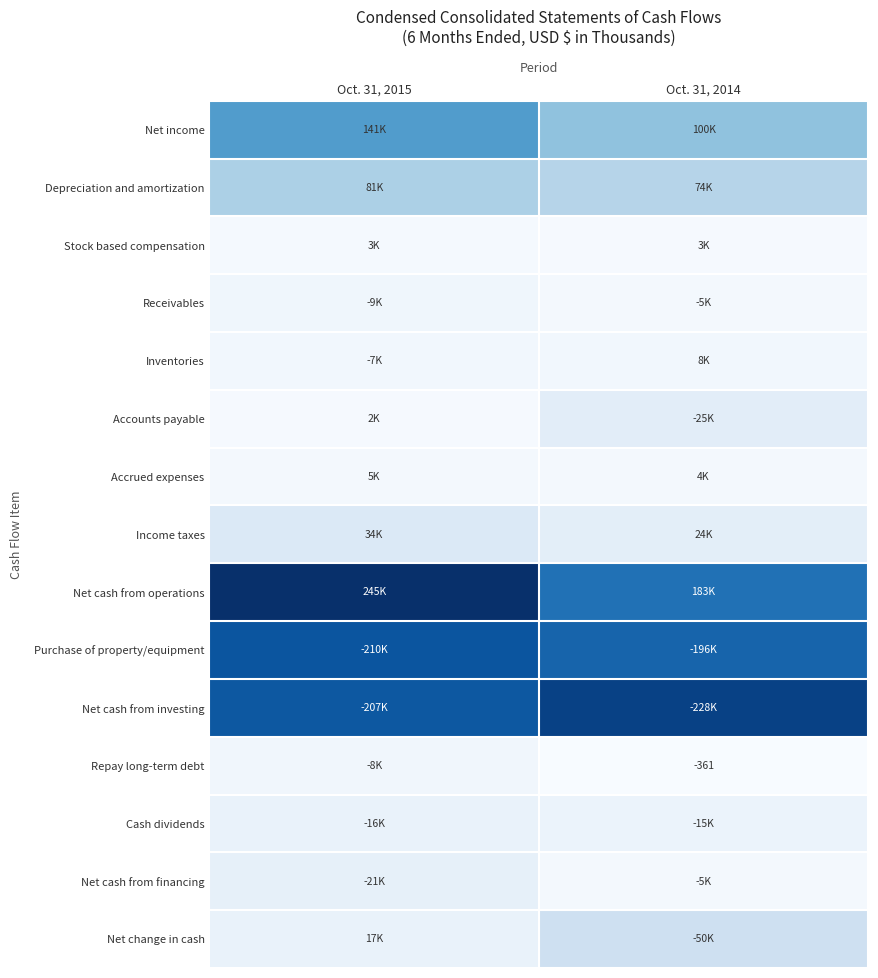

What is the sum of the Net cash from operations values at Oct. 31, 2014 and Oct. 31, 2015?

428351